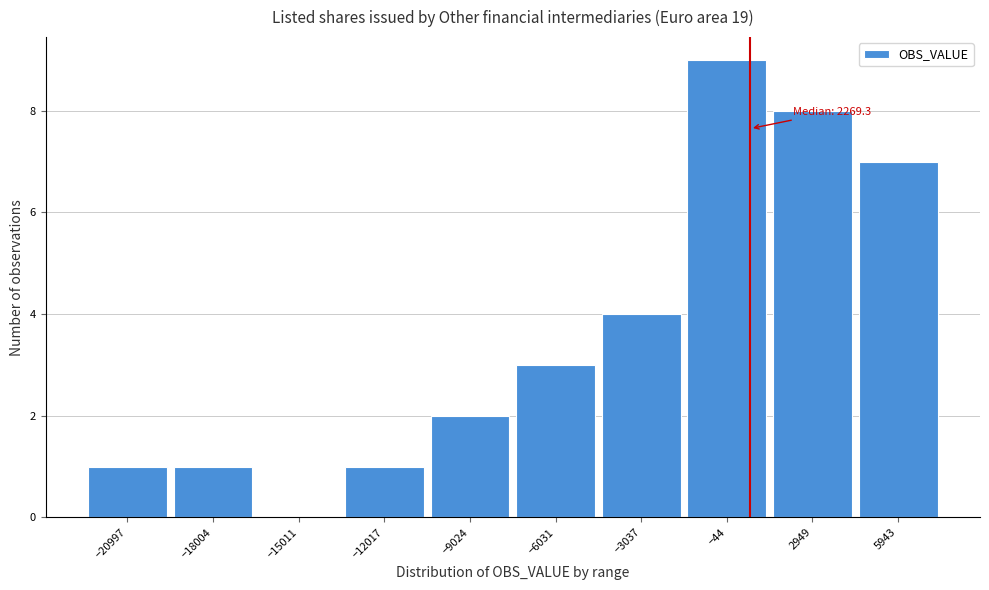

Reading right to left, transcribe all the data shown in this chart.

5943=7	2949=8	−44=9	−3037=4	−6031=3	−9024=2	−12017=1	−15011=0	−18004=1	−20997=1